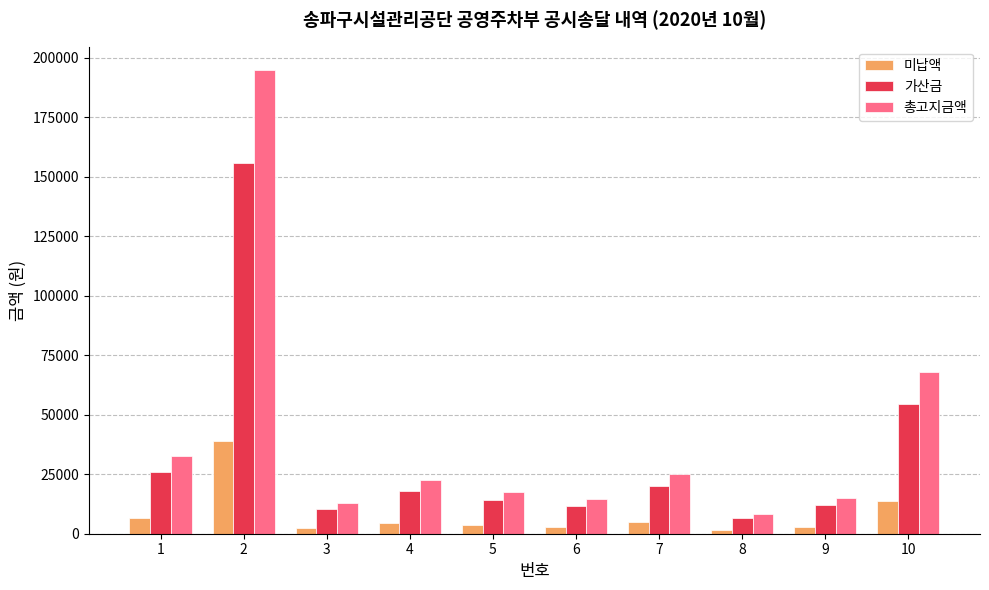

Are the bars horizontal?

No